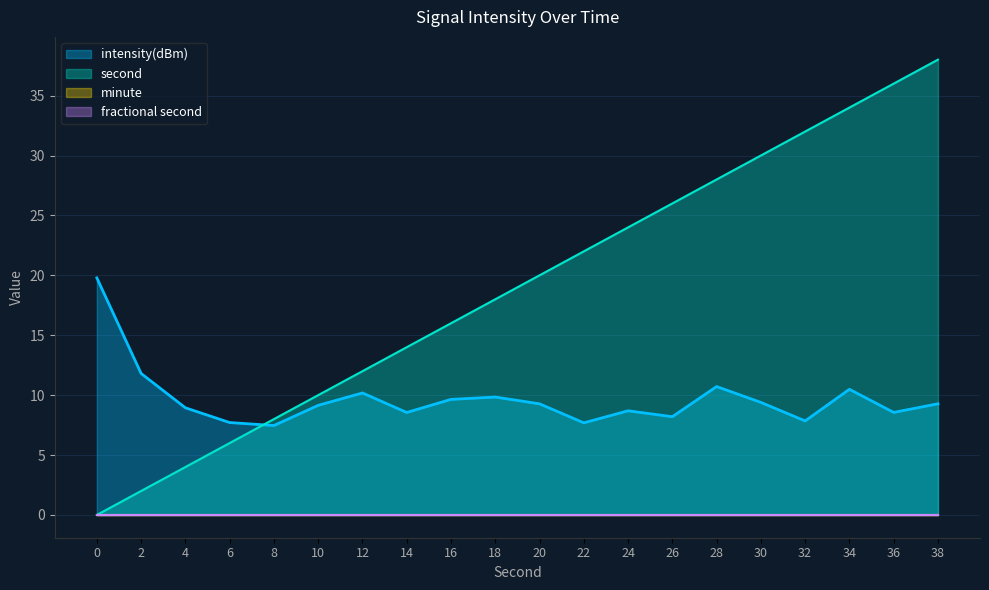

Which series ends up on top after the final intersection of intensity(dBm) and second?

second